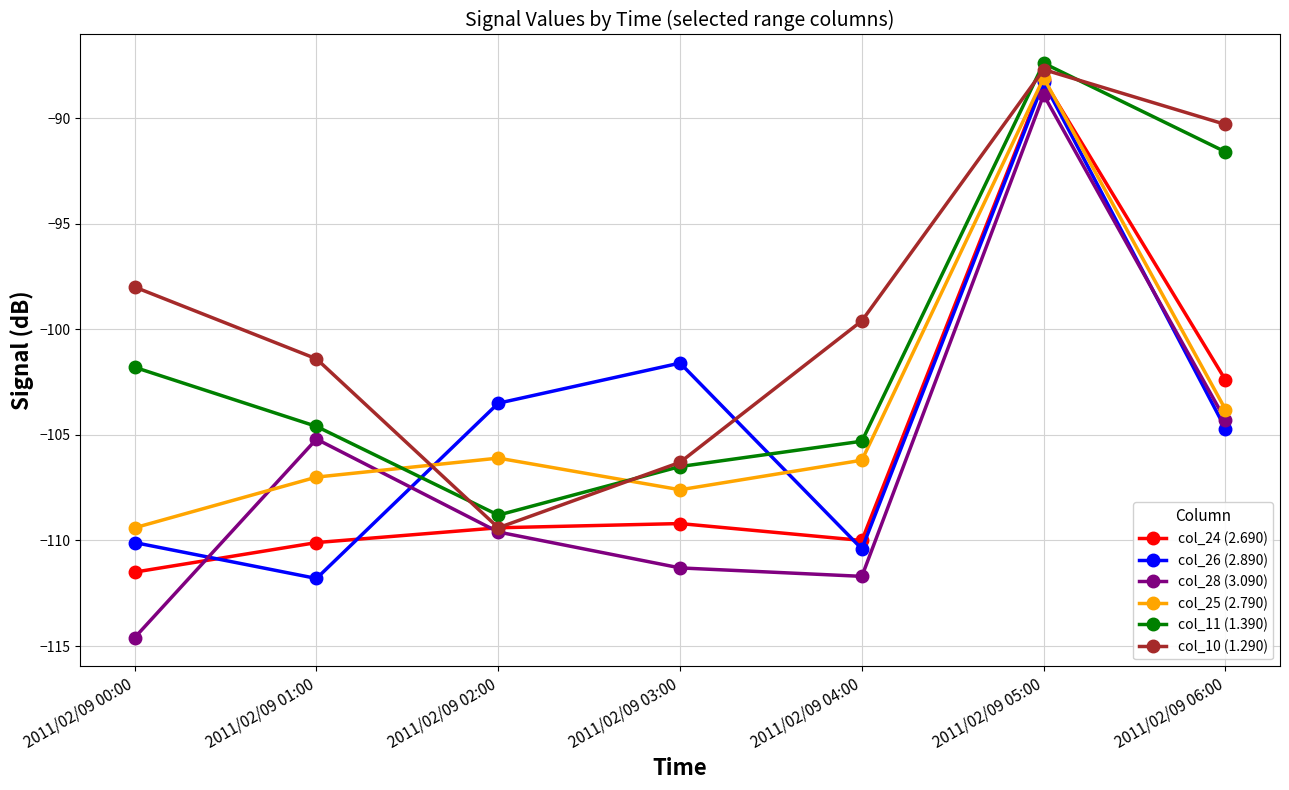

What are all the series names shown in the legend?

col_24 (2.690), col_26 (2.890), col_28 (3.090), col_25 (2.790), col_11 (1.390), col_10 (1.290)